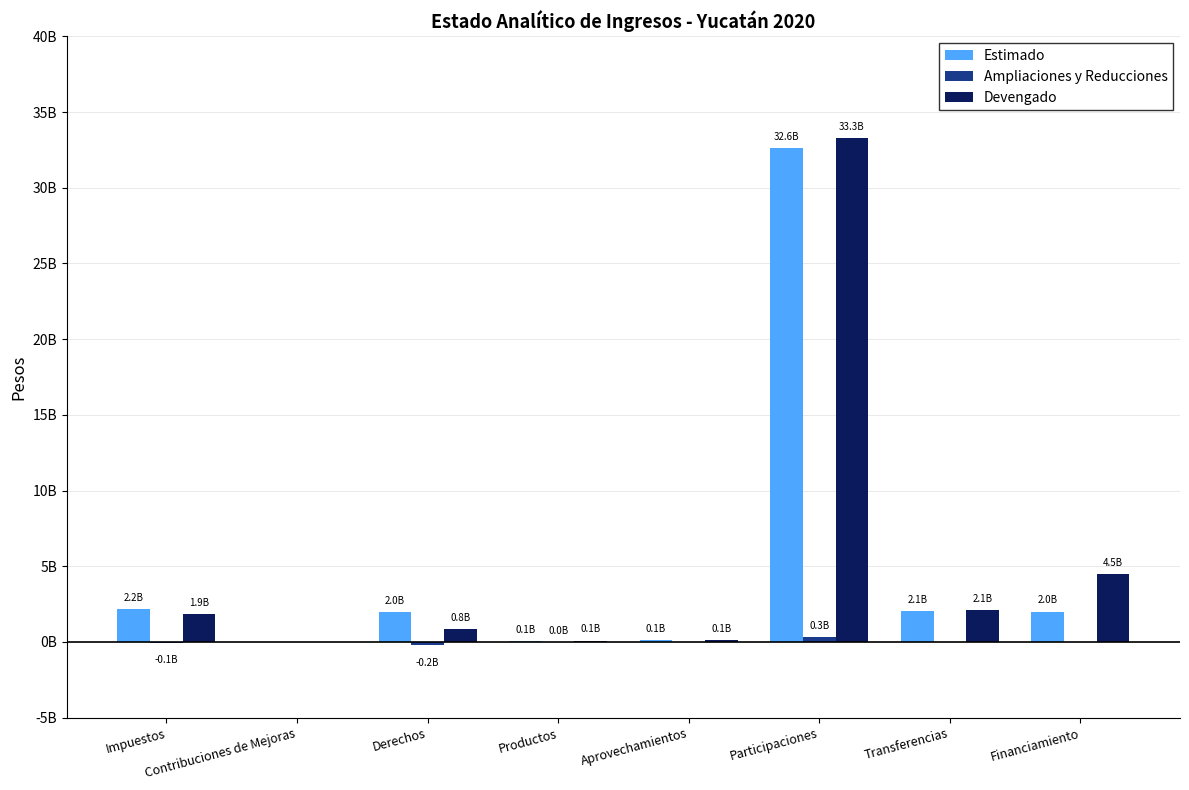

Does the chart contain stacked bars?

No